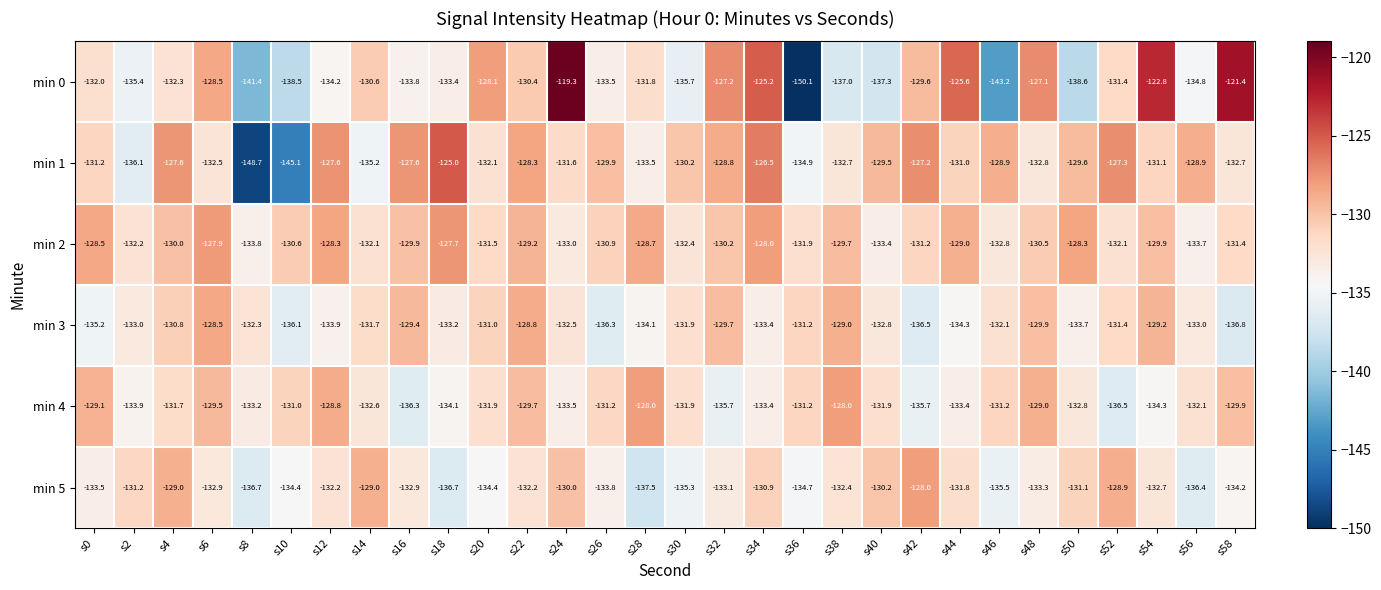

At which category is the sum across all series the highest?

s34